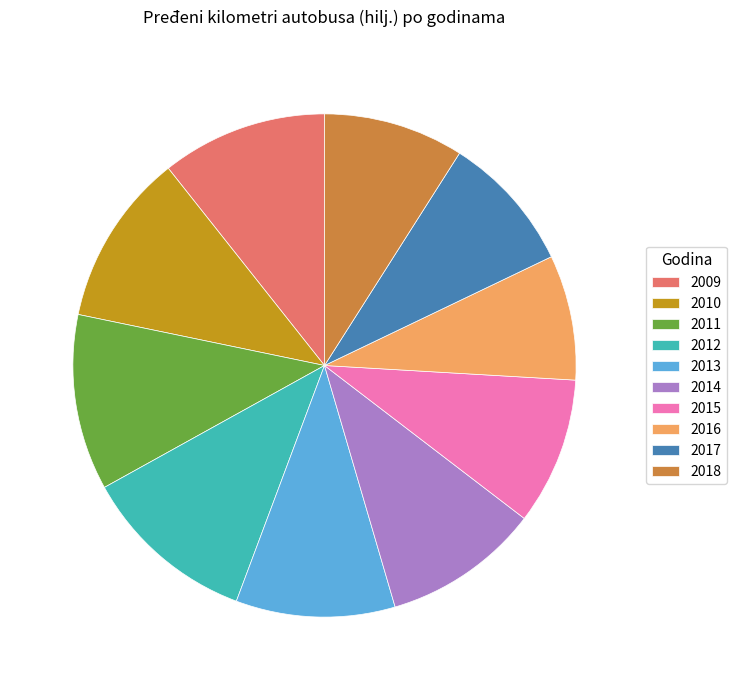

Which has a higher value, 2015 or 2010?

2010